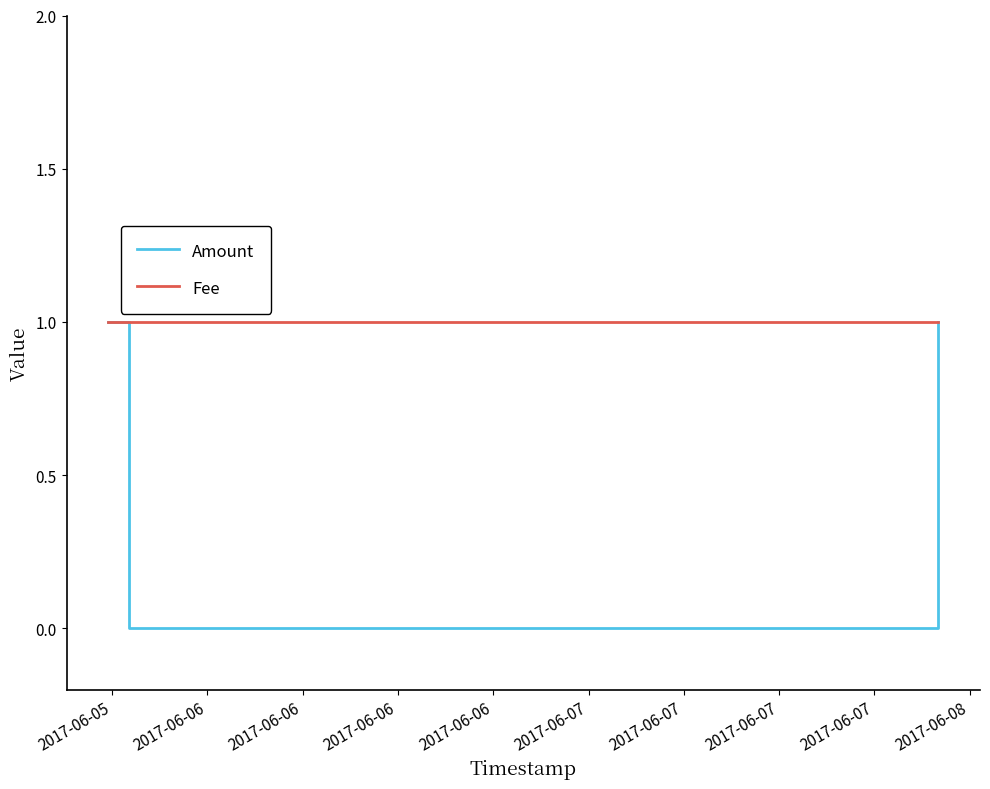

List the series in order of their overall mean, highest first.

Fee, Amount